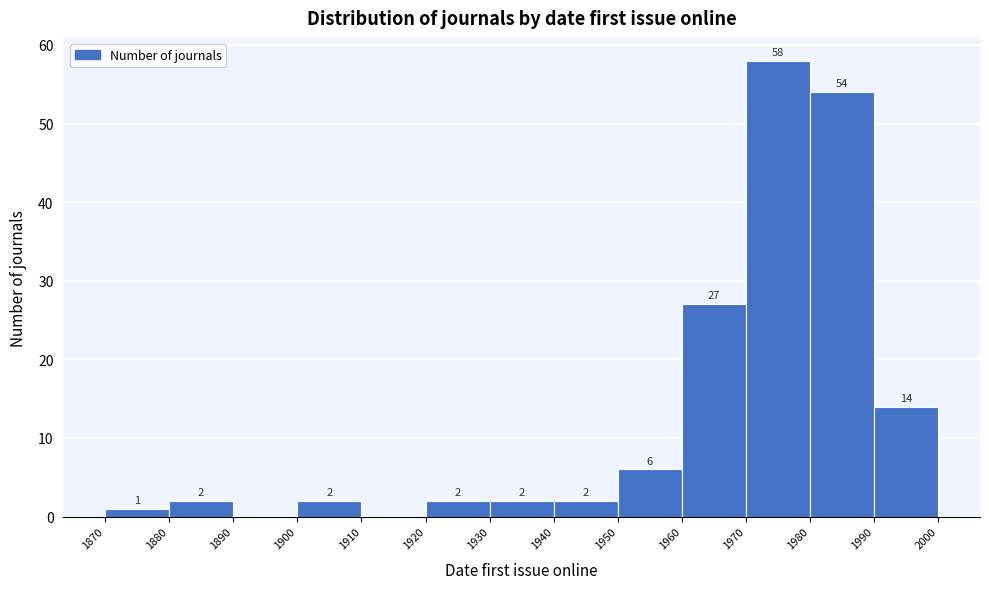

Over which range of the x-axis is the bar tallest?

1970 to 1980